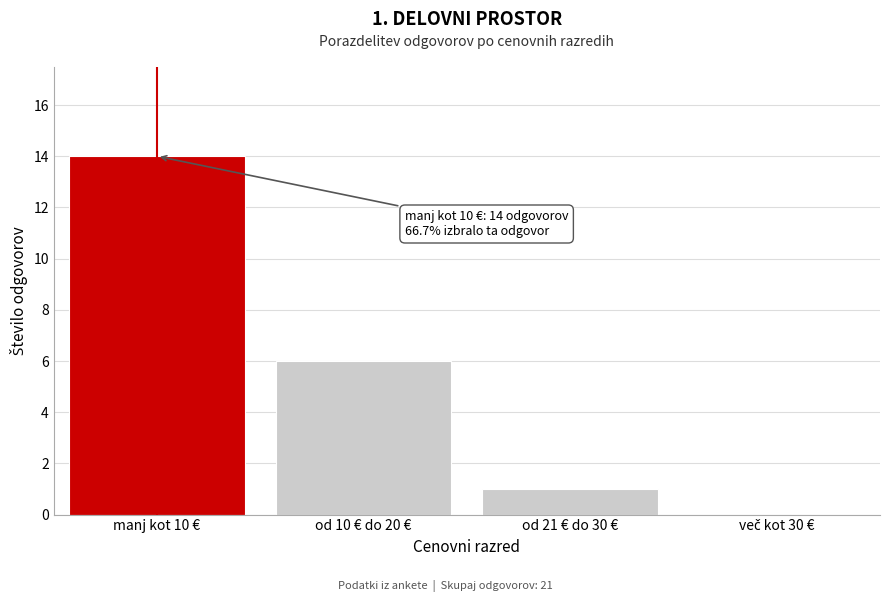

The value at od 10 € do 20 € is 9. True or false?

False